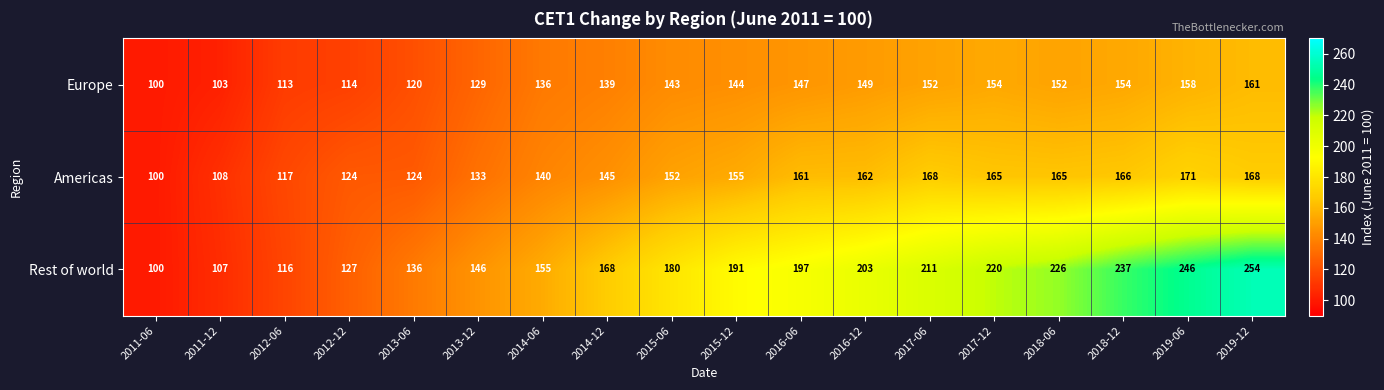

Where is Europe nearest to the value 130?

2013-12